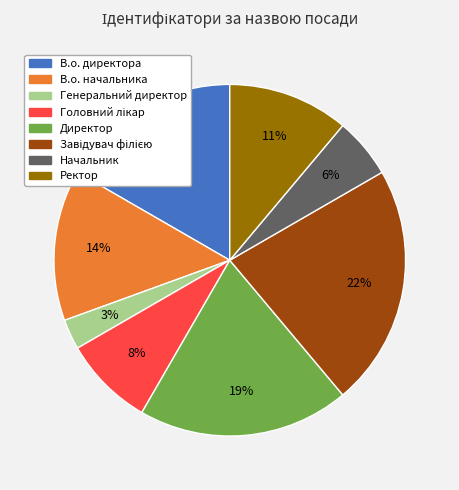

Combined, do В.о. директора and Директор account for over 50%?

No